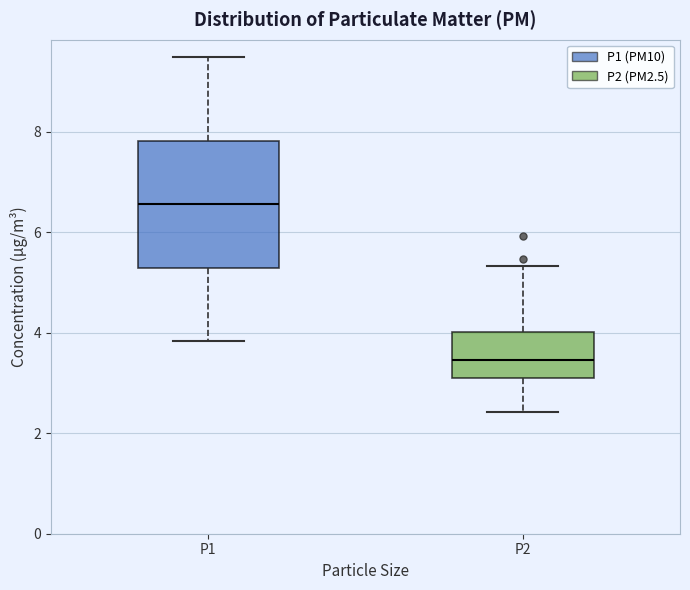

Which box has the highest median line?

P1